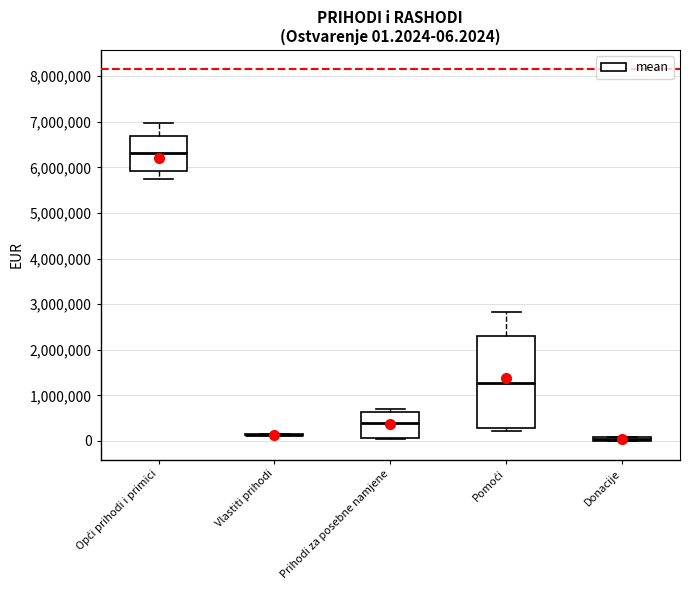

Comparing the boxes themselves (not the whiskers), which one is the tallest?

Pomoći